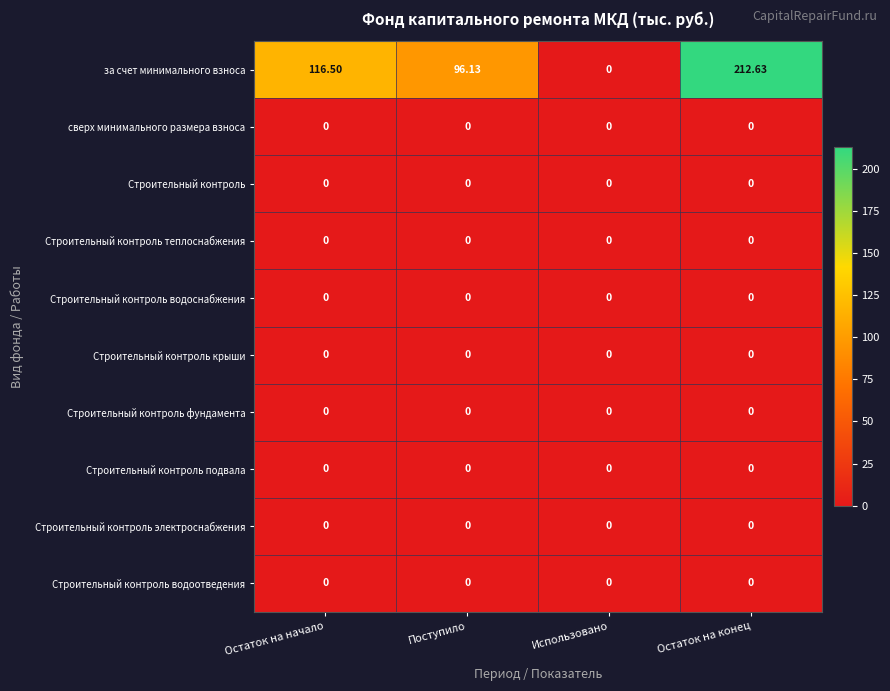

Which series has the largest range (max minus min)?

за счет минимального взноса